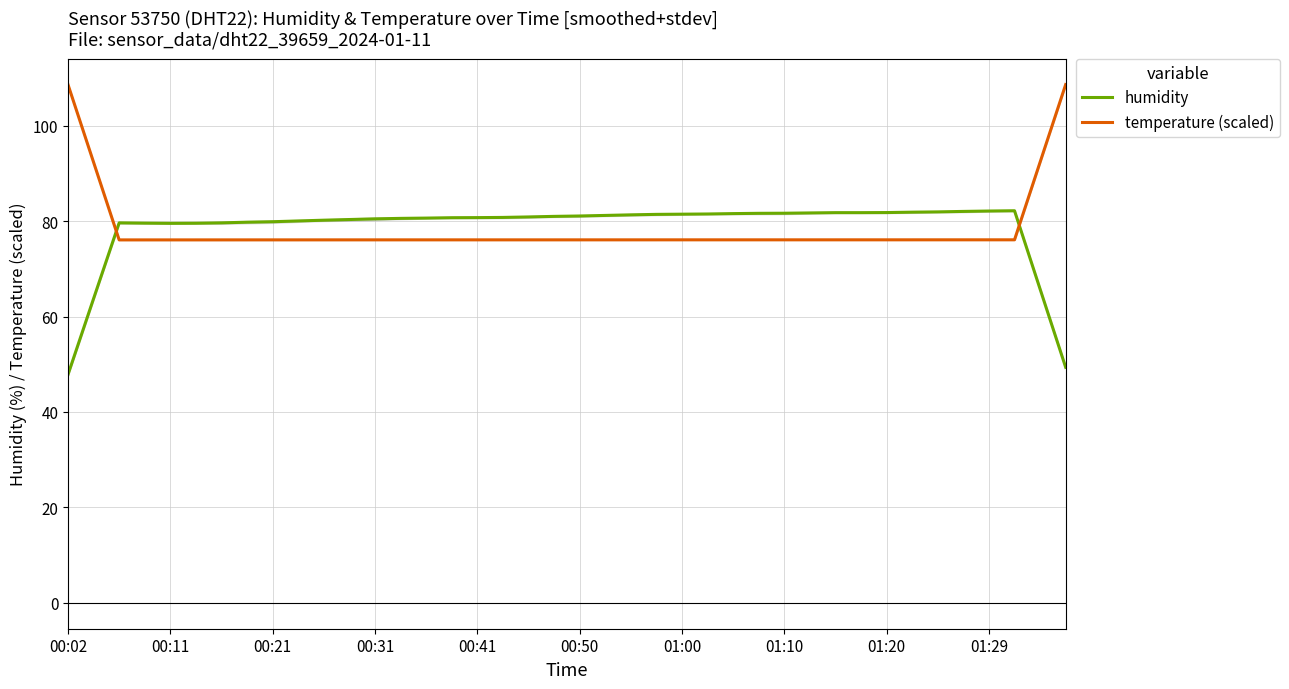

After their last crossing, which series has the higher values: temperature (scaled) or humidity?

temperature (scaled)